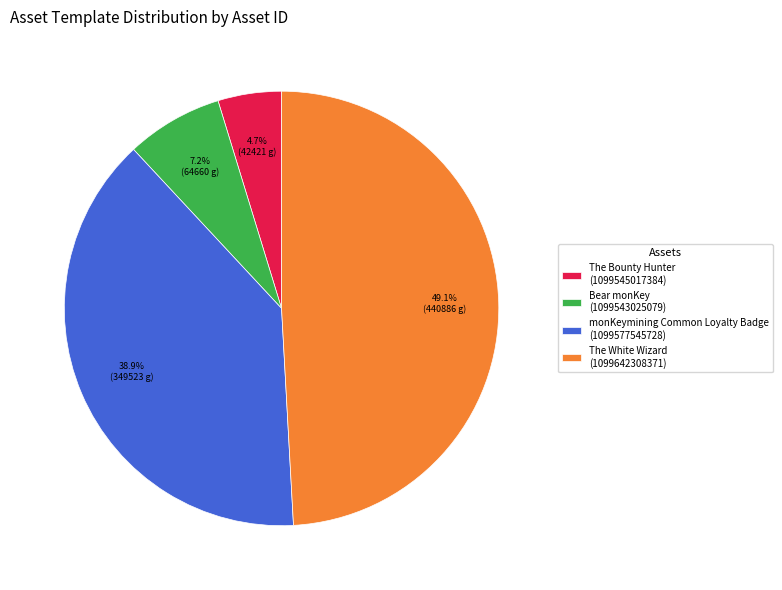

Rank the categories by value from lowest to highest.

The Bounty Hunter (1099545017384), Bear monKey (1099543025079), monKeymining Common Loyalty Badge (1099577545728), The White Wizard (1099642308371)